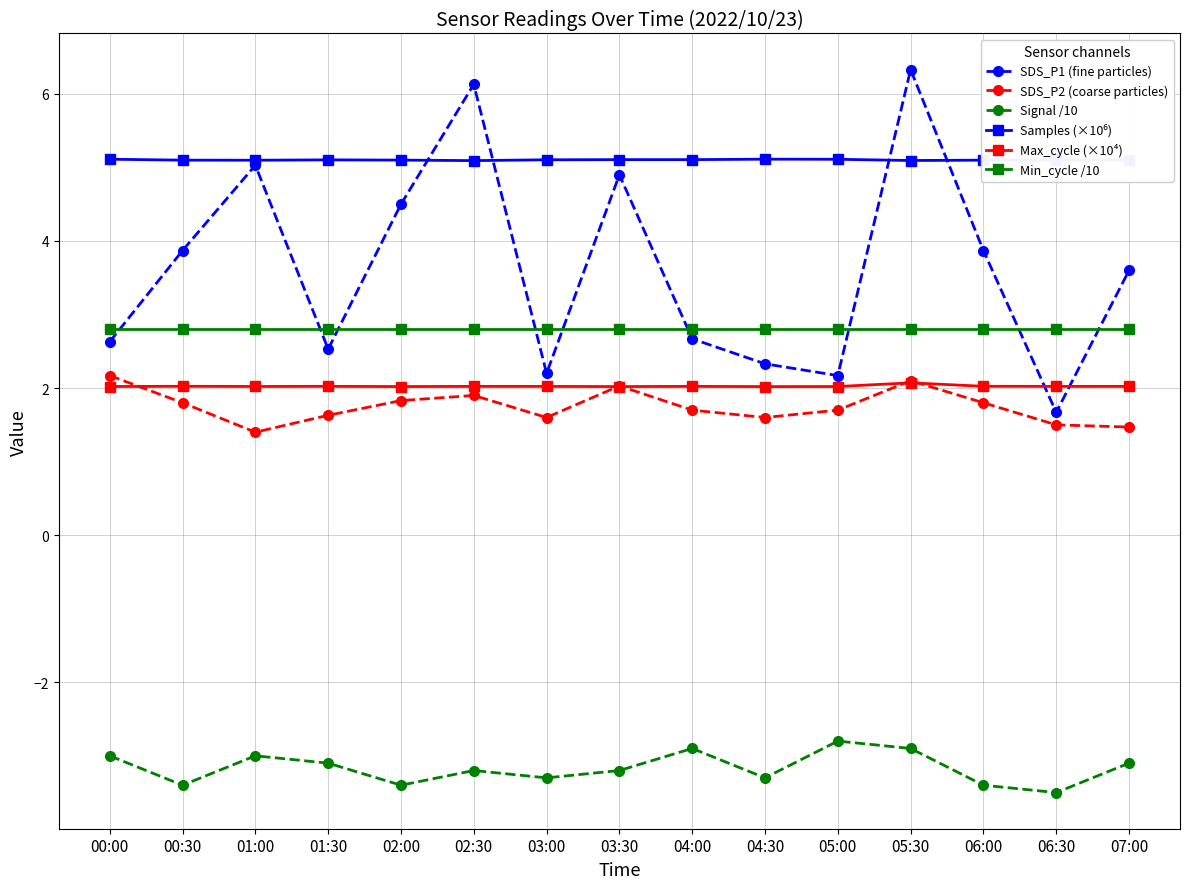

True or false: SDS_P2 (coarse particles) has more than 0 points higher than both neighbors.

True